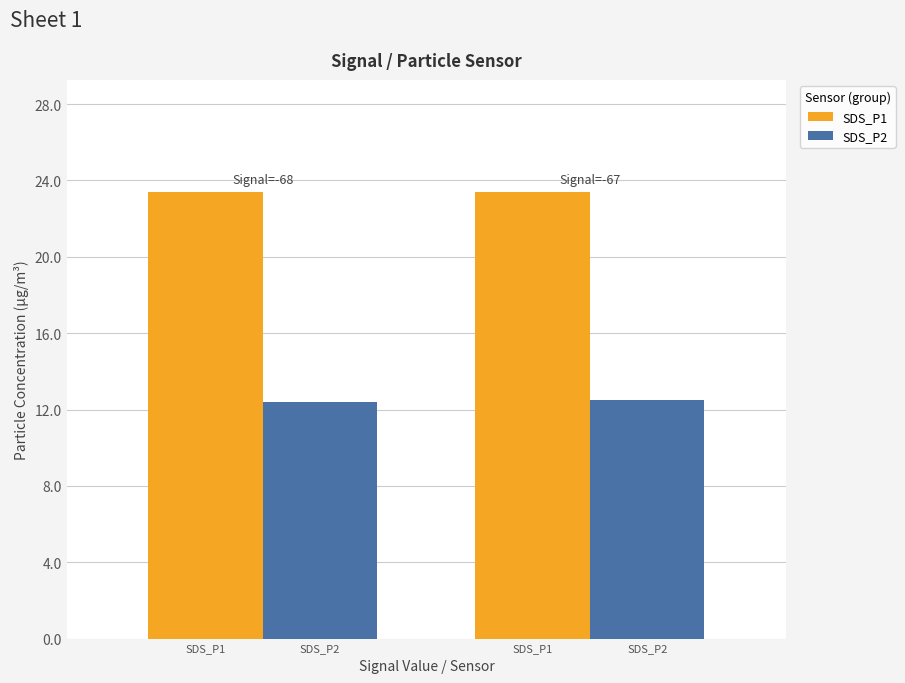

What are all the series names shown in the legend?

SDS_P1, SDS_P2